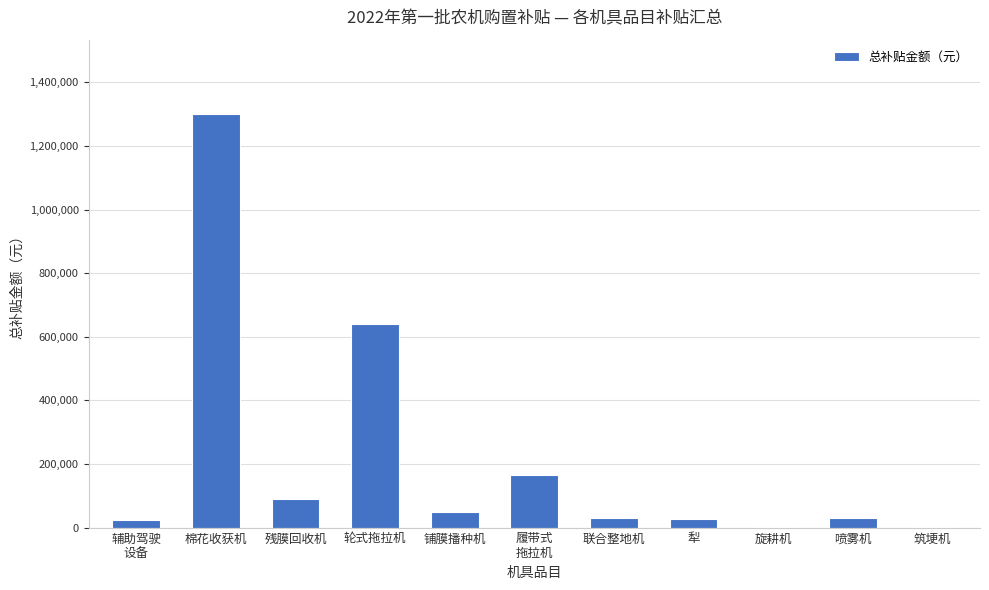

Is it true that the value at 轮式拖拉机 is 638720?

True